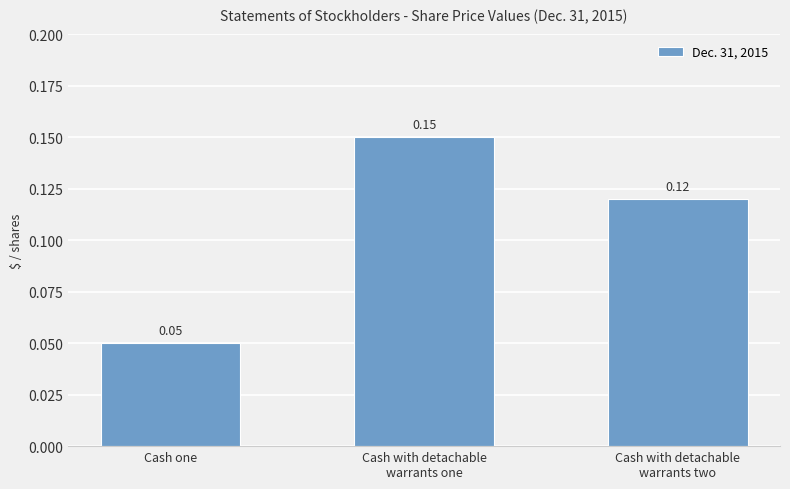

True or false: the data shows 0.0 at Cash one.

False